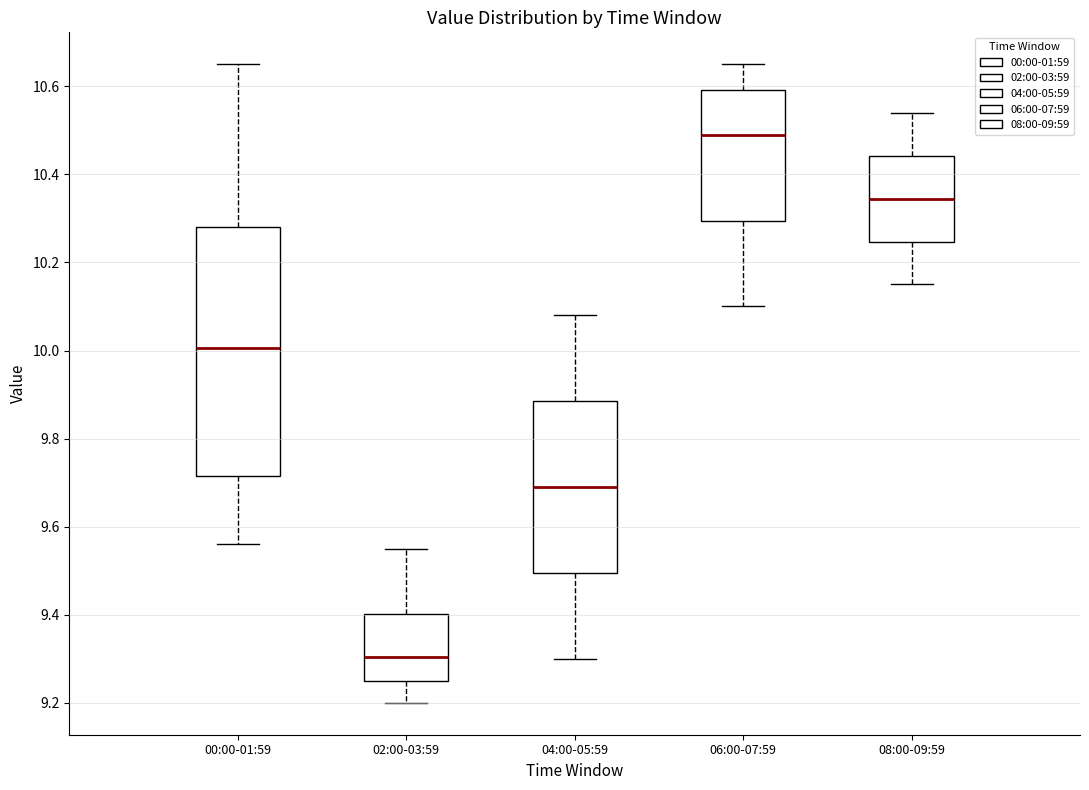

Reading left to right, read every box against the y-axis: the position of its median line, the range the box covers, and the ends of its whiskers. The values are not printed on the chart, so give them approximately, as read against the axis.

00:00-01:59: median 10.00, box 9.72 to 10.28, whiskers 9.56 to 10.66
02:00-03:59: median 9.30, box 9.26 to 9.40, whiskers 9.20 to 9.56
04:00-05:59: median 9.70, box 9.50 to 9.88, whiskers 9.30 to 10.08
06:00-07:59: median 10.50, box 10.30 to 10.60, whiskers 10.10 to 10.66
08:00-09:59: median 10.34, box 10.24 to 10.44, whiskers 10.16 to 10.54